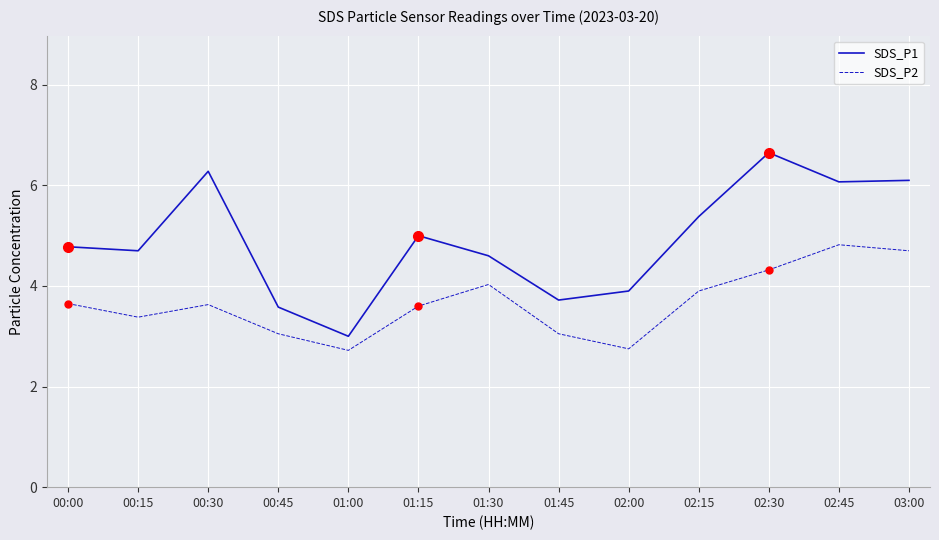

What is the difference between the SDS_P2 values at 02:45 and 02:15?

0.9